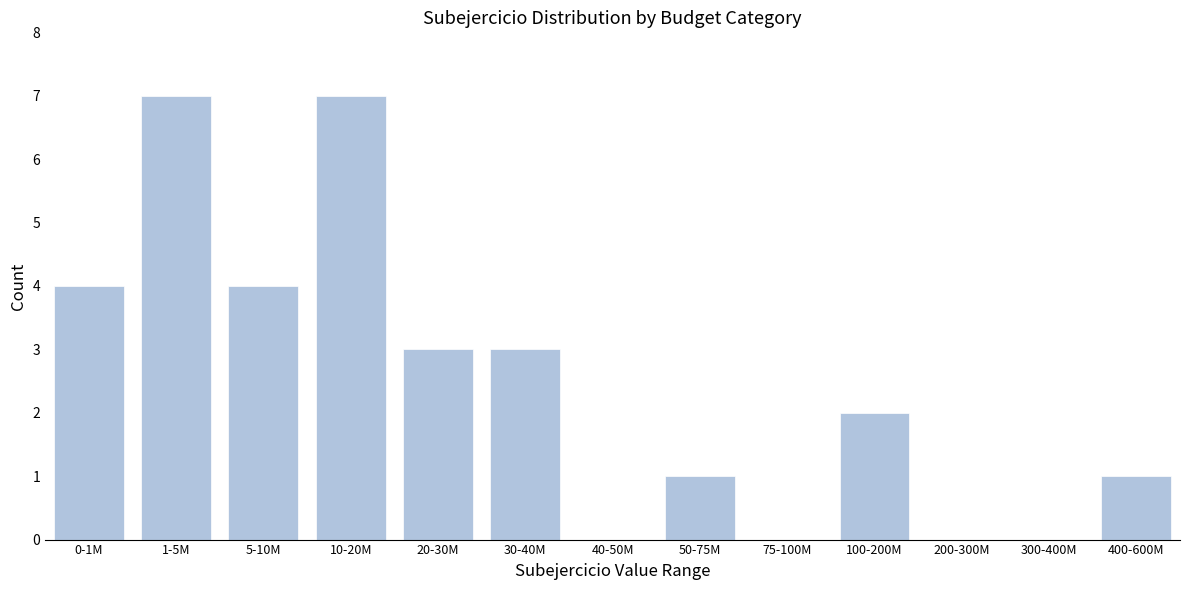

Reading right to left, what are all the values shown in this chart?

400-600M=1	300-400M=0	200-300M=0	100-200M=2	75-100M=0	50-75M=1	40-50M=0	30-40M=3	20-30M=3	10-20M=7	5-10M=4	1-5M=7	0-1M=4